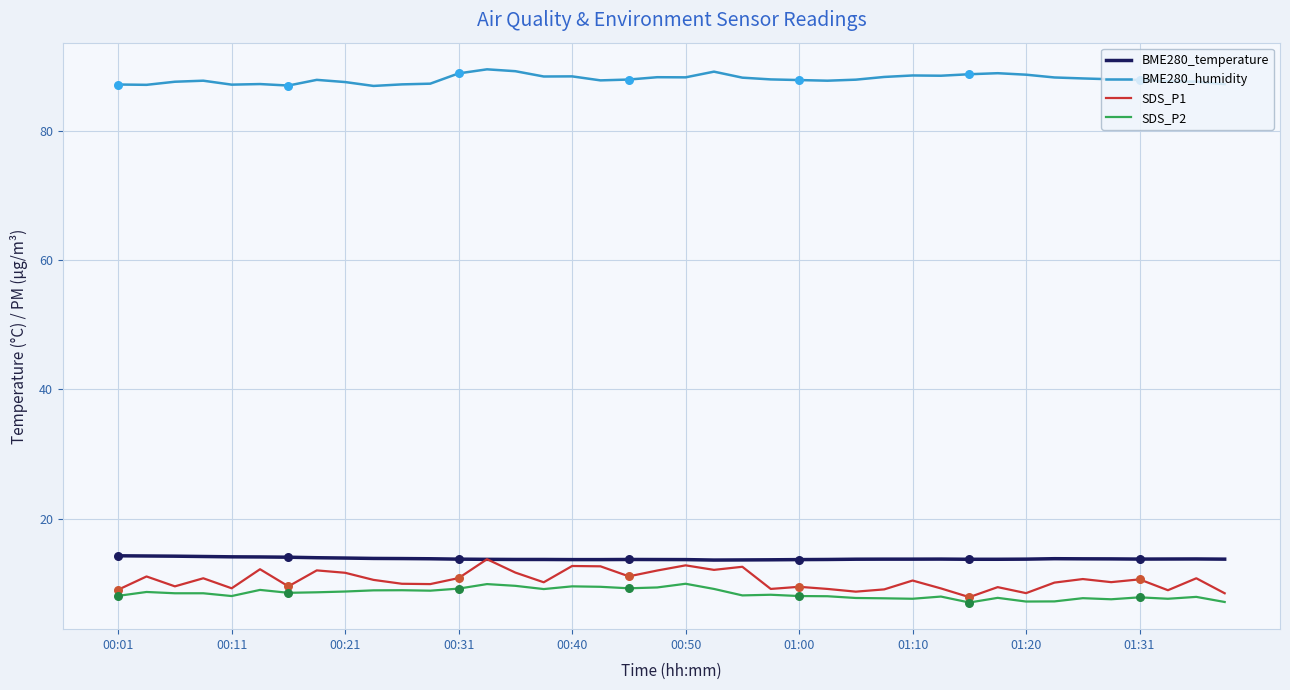

Which series has the largest range (max minus min)?

SDS_P1